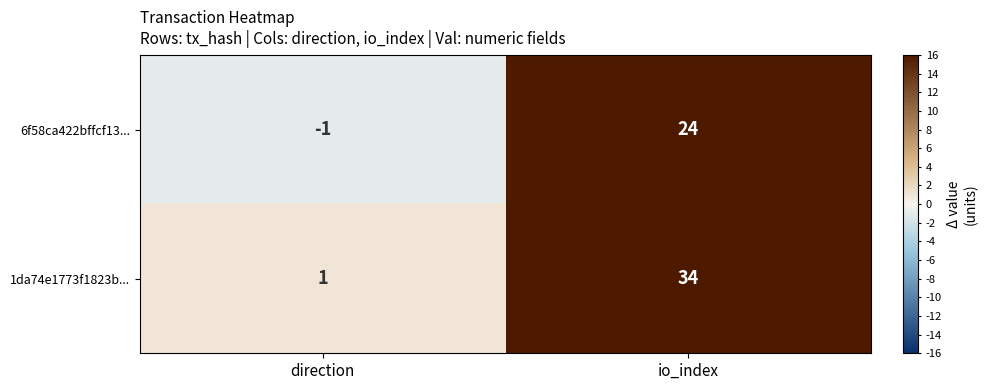

True or false: 1da74e1773f1823b... has a value of 58 at io_index.

False